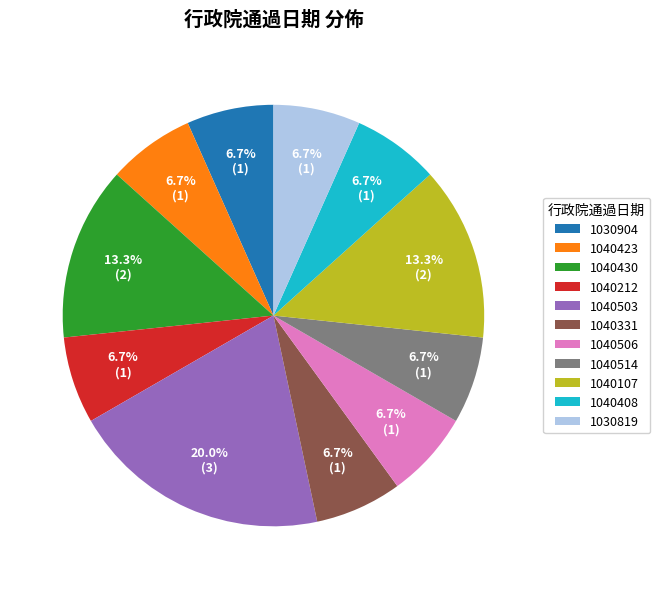

Is it true that 1030904 is 1% of the pie?

False